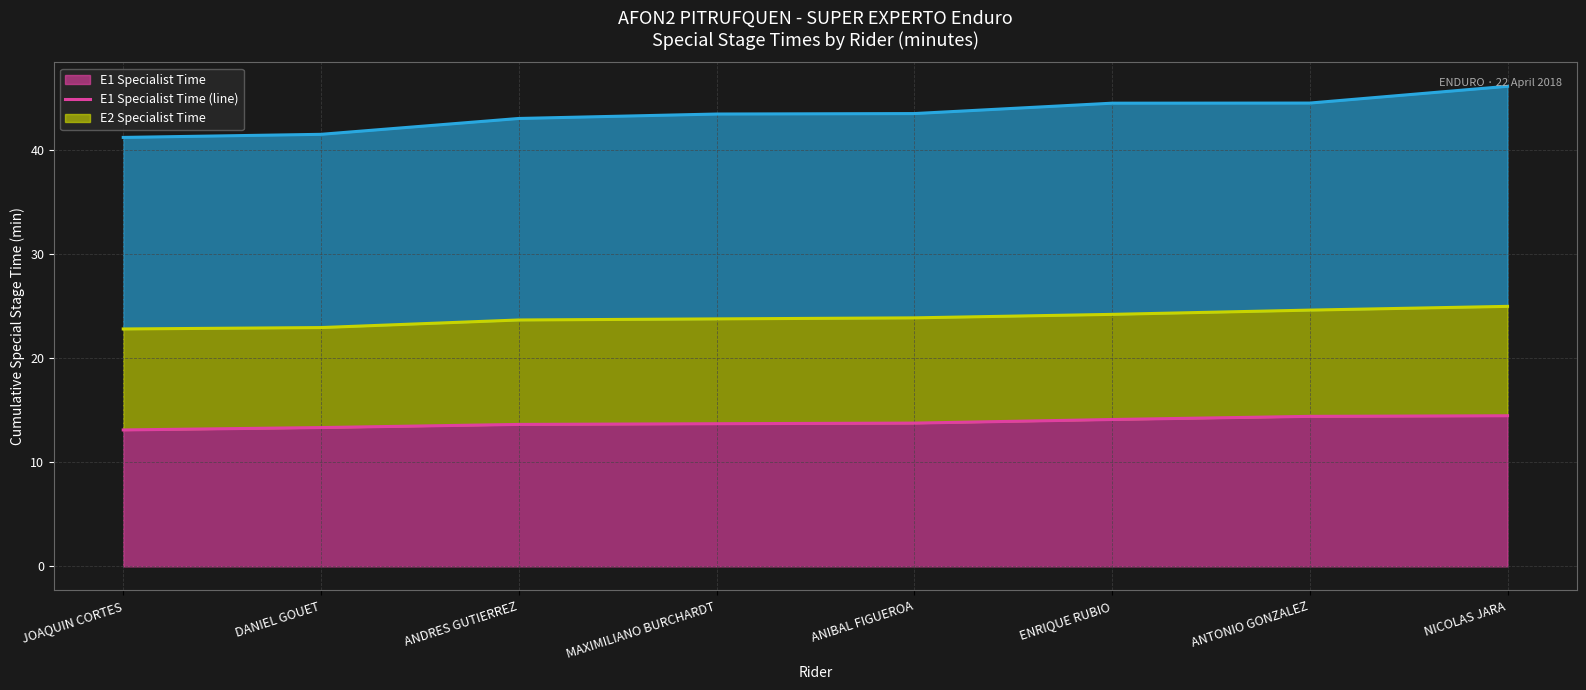

True or false: E1 Specialist Time has a value of 22.4 at MAXIMILIANO BURCHARDT.

False